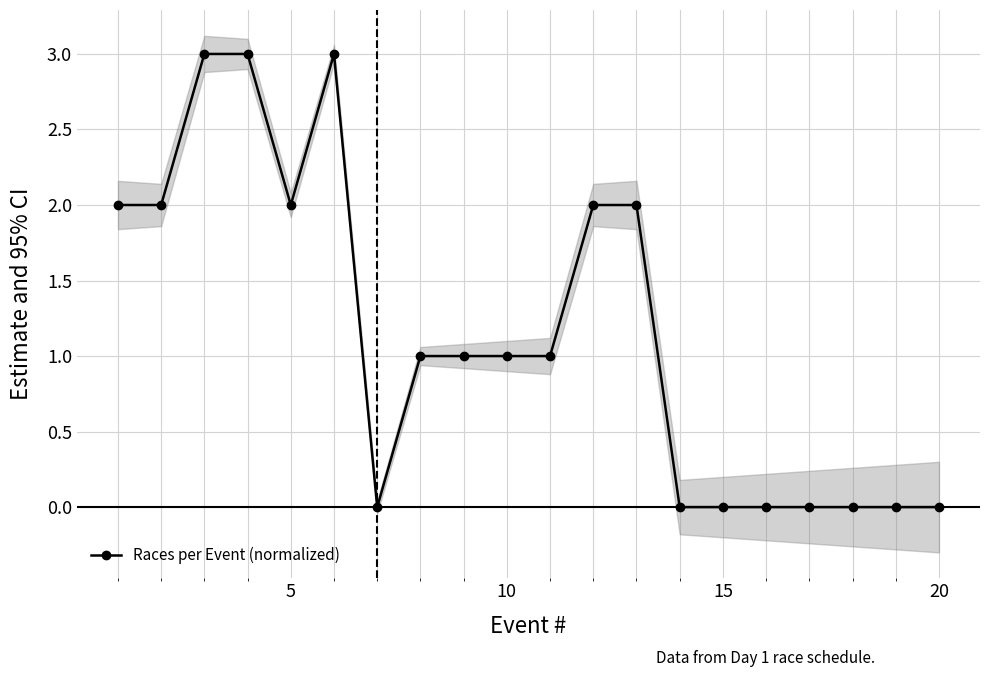

True or false: the data has more than 1 interior local peaks.

False